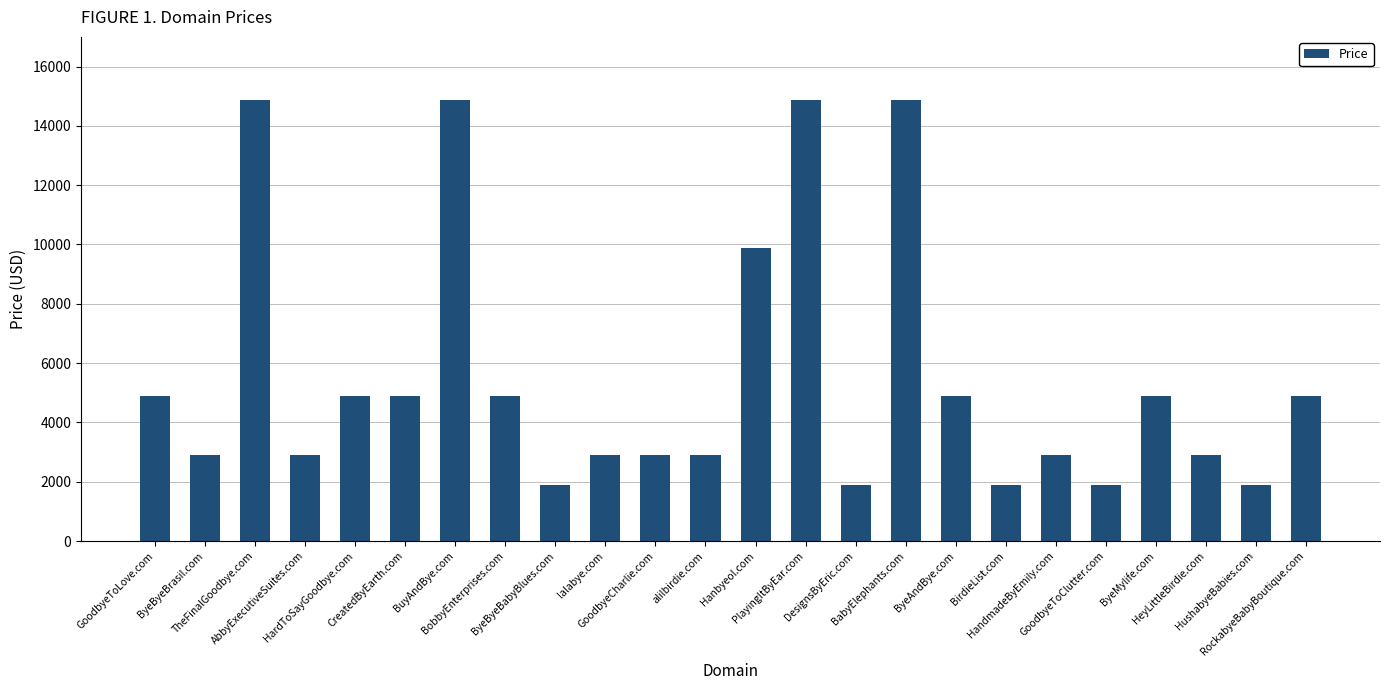

What is the value of the 21st bar from the left?

4888